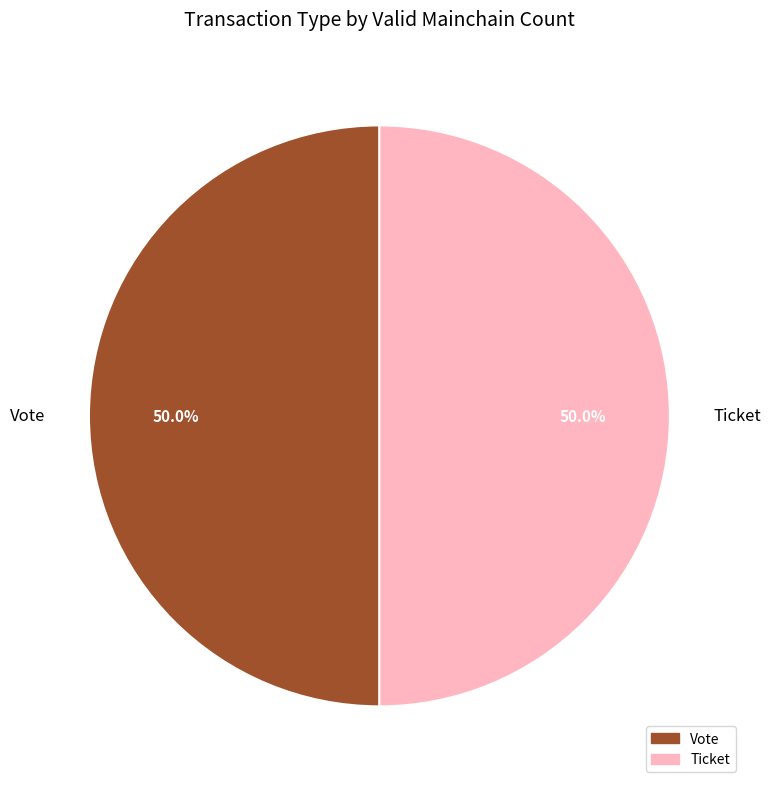

Approximately how many times larger is the value at Ticket compared to Vote?

1.0